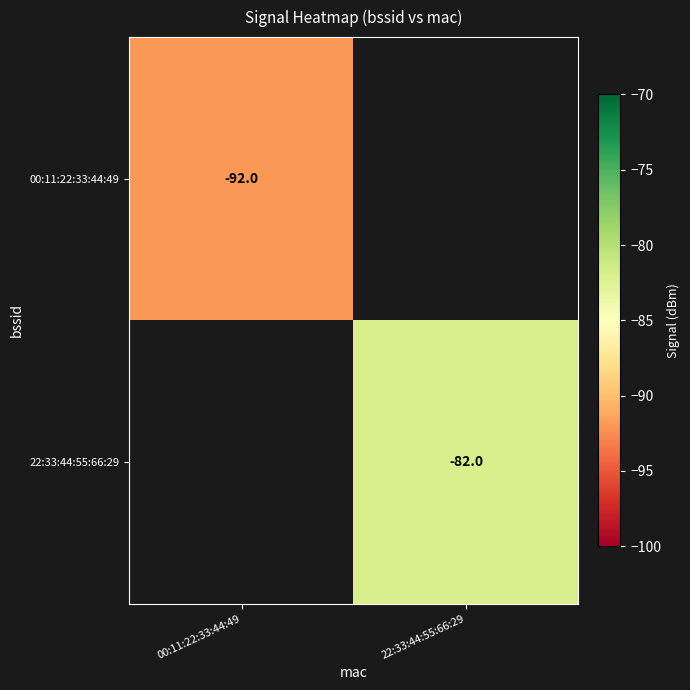

The 22:33:44:55:66:29 series shows -82 at 22:33:44:55:66:29. True or false?

True